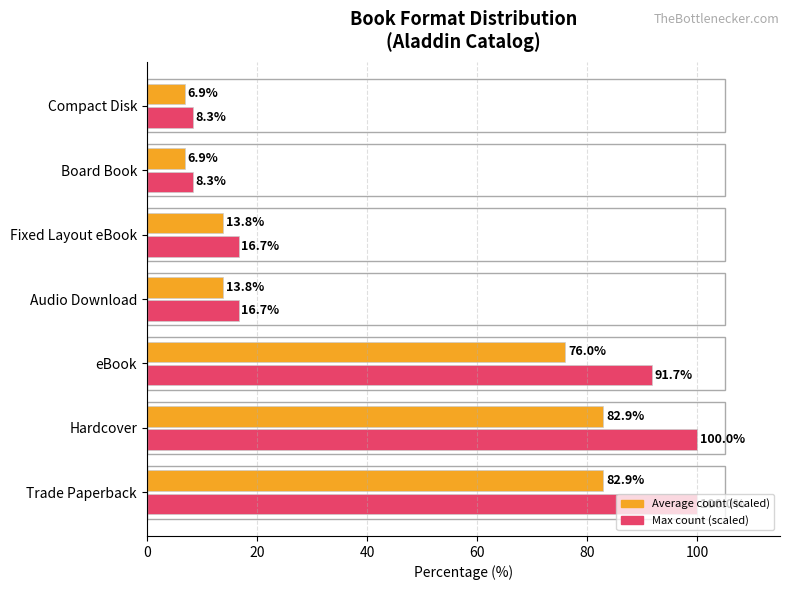

What is the total value across all series at Fixed Layout eBook?

30.5